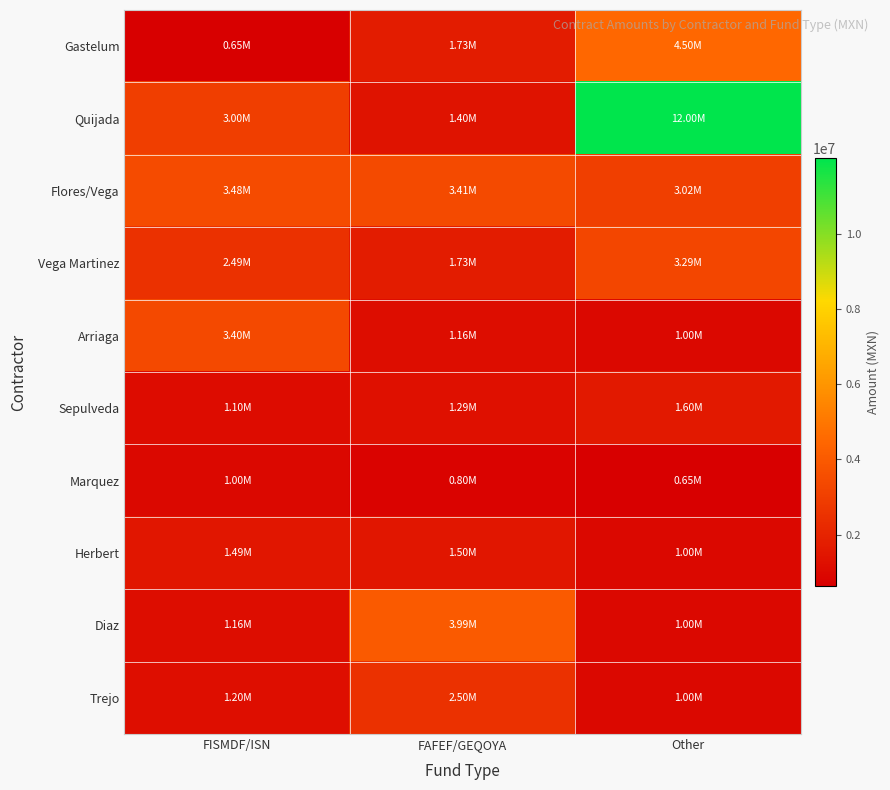

Which series has the widest spread of values?

Quijada